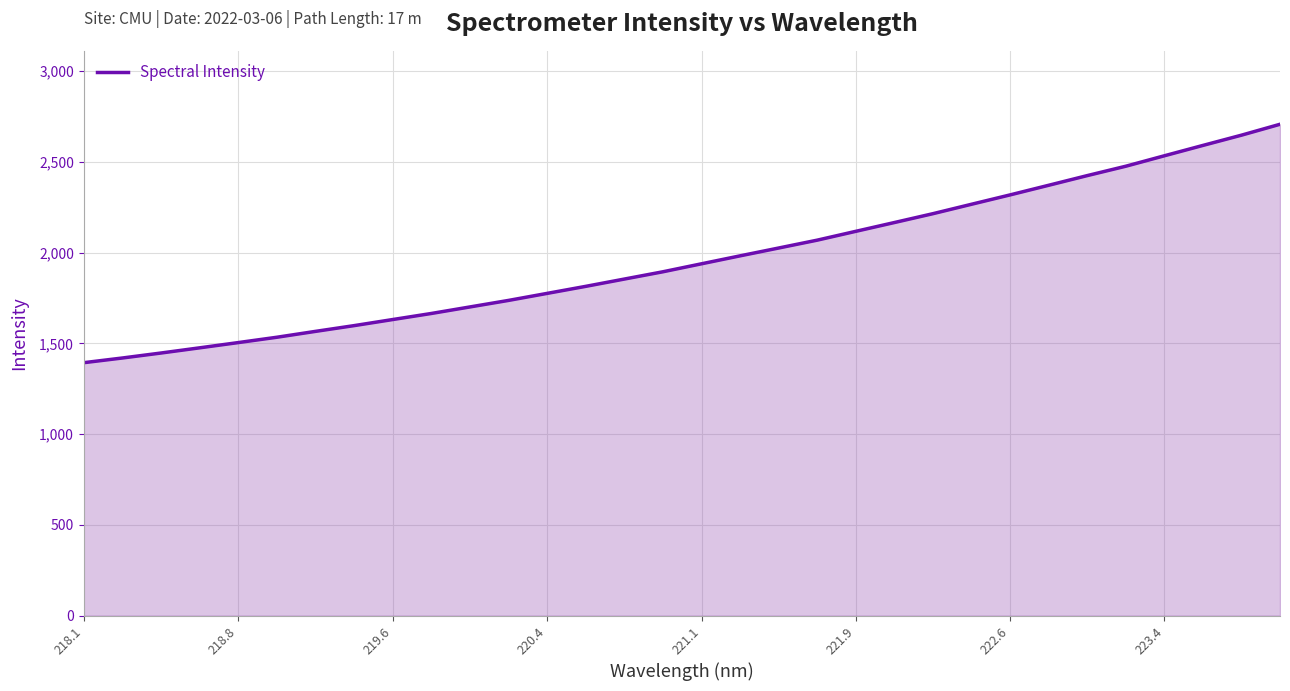

What is the difference between the maximum and minimum values?

1313.8